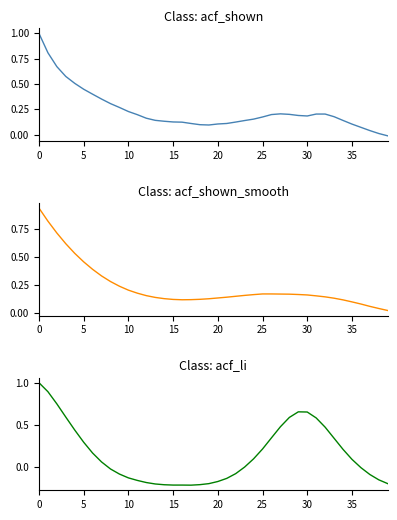

What is the label of the 1st point from the right?

39